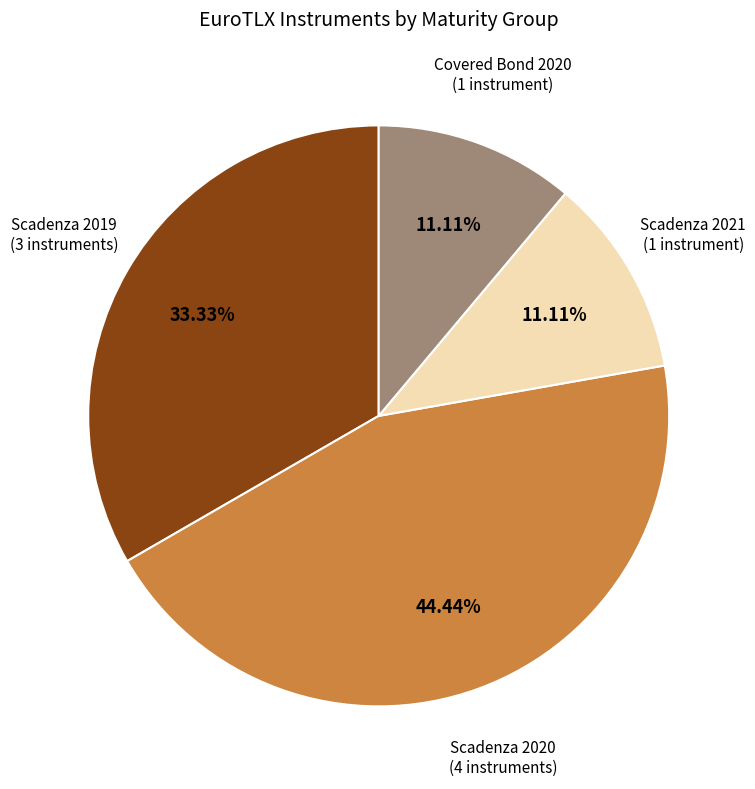

Is there a majority slice in this chart?

No